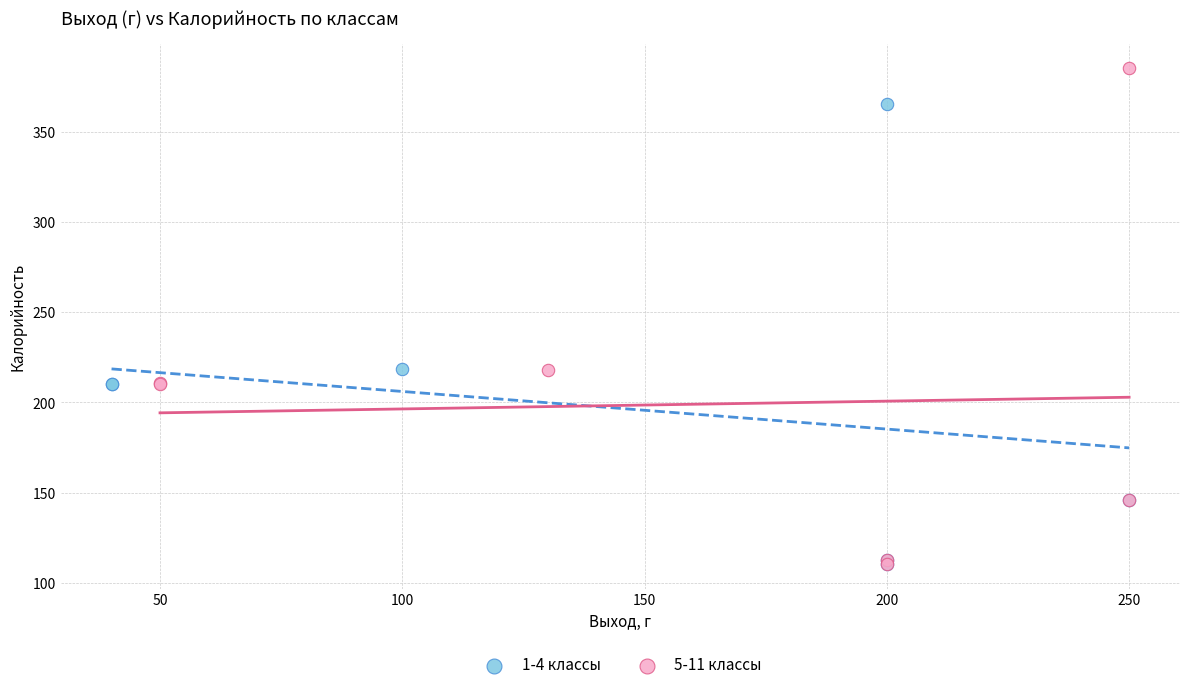

Which series reaches the maximum Y coordinate?

5-11 классы